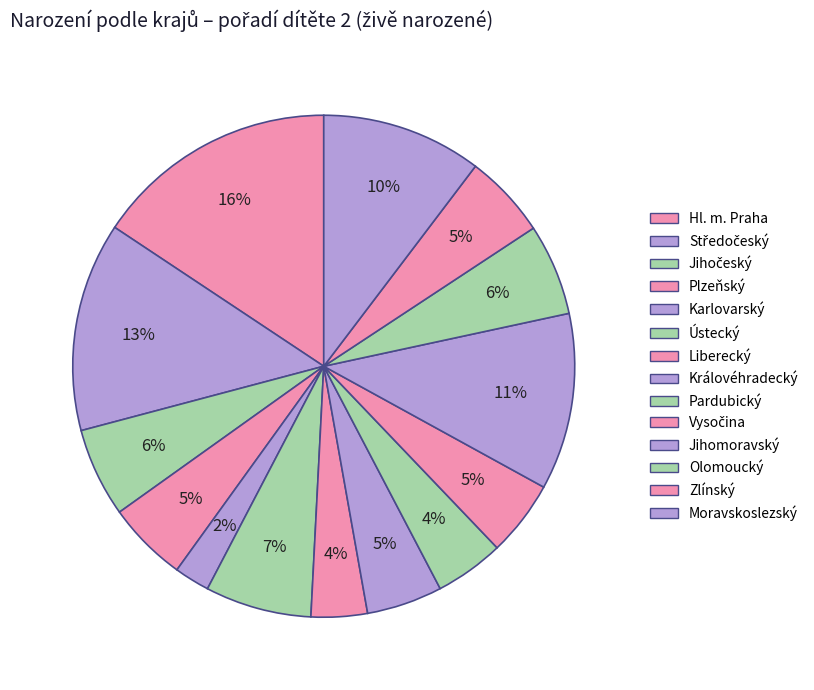

How many segments does this pie chart have?

14